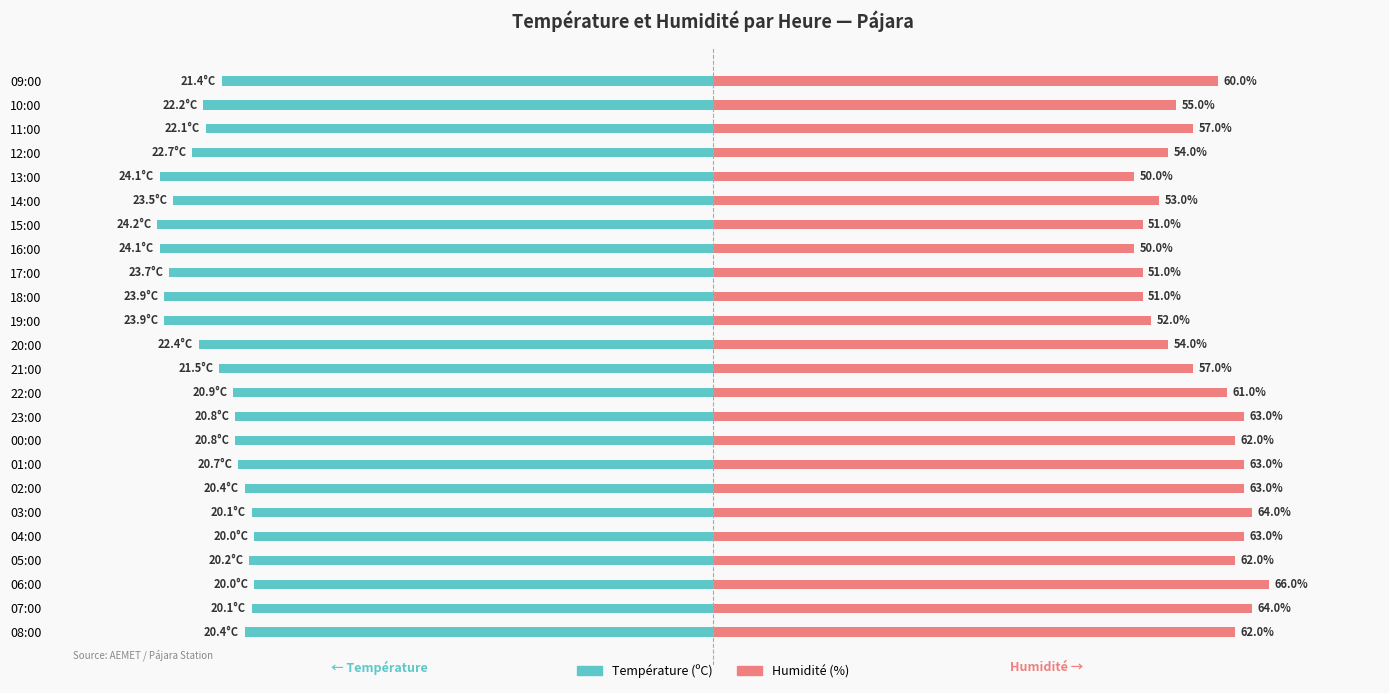

Is the value of Humidité (%) at 04:00 greater than the value of Température (ºC) at 11:00?

Yes